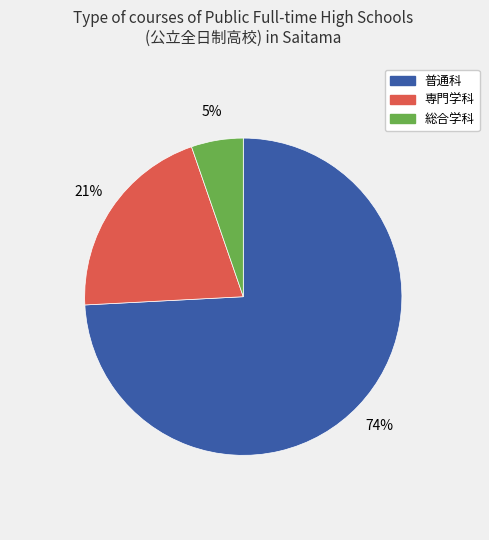

Is there any slice that represents more than half of the pie?

Yes